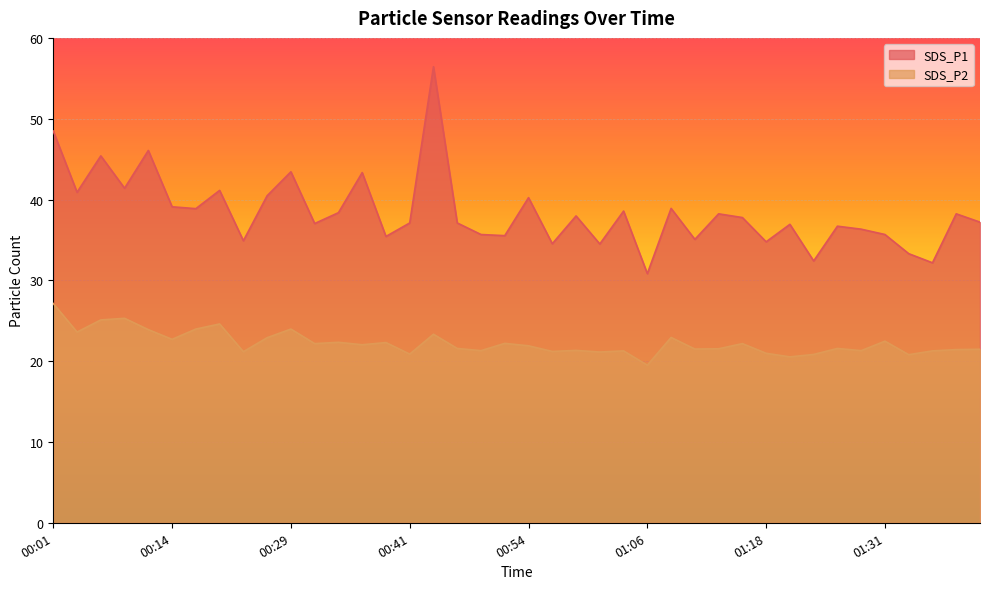

What is the sum of all SDS_P2 values?

889.5